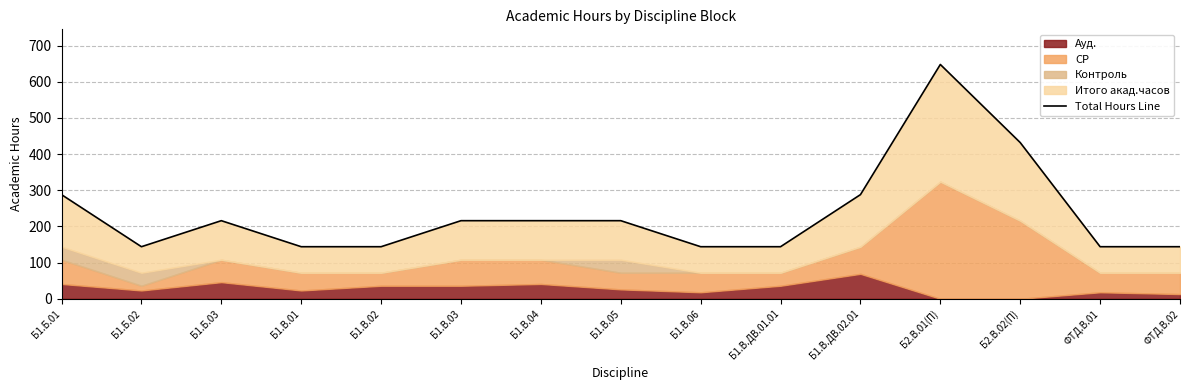

How many values exceed 216?

4